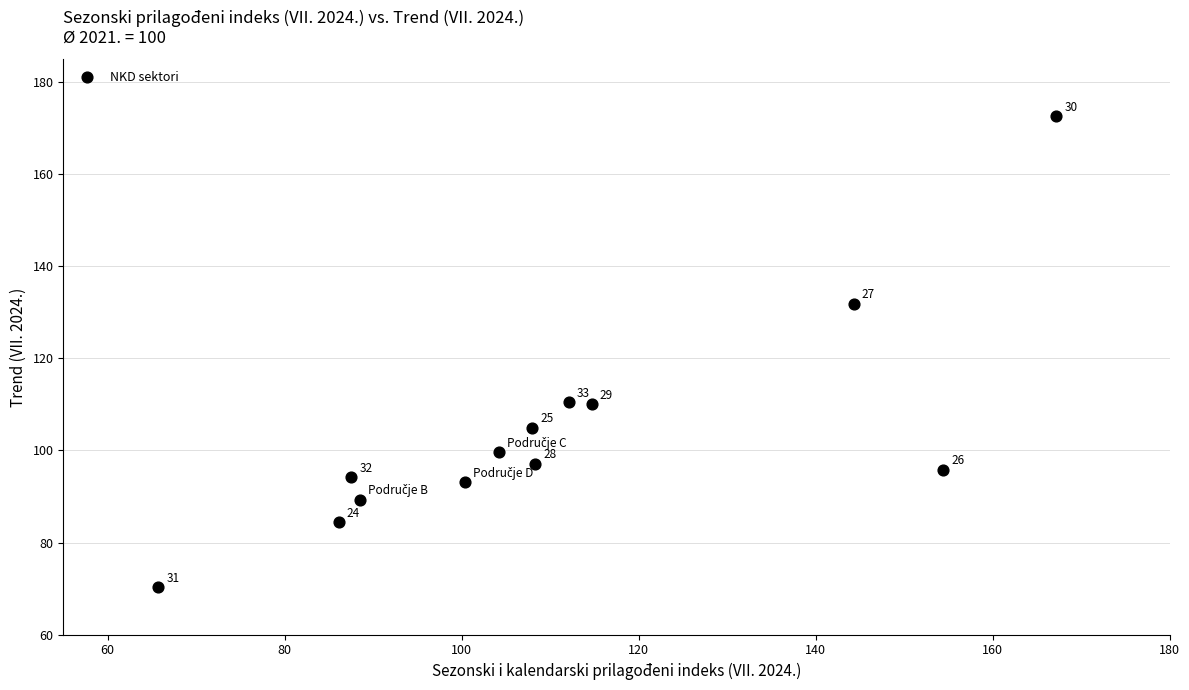

What is the range of Y values (max minus min)?

102.4